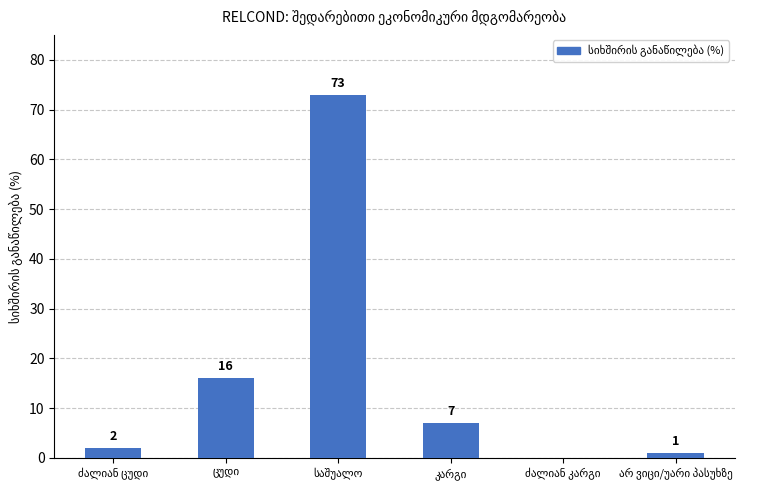

Count the number of categories in the chart.

6